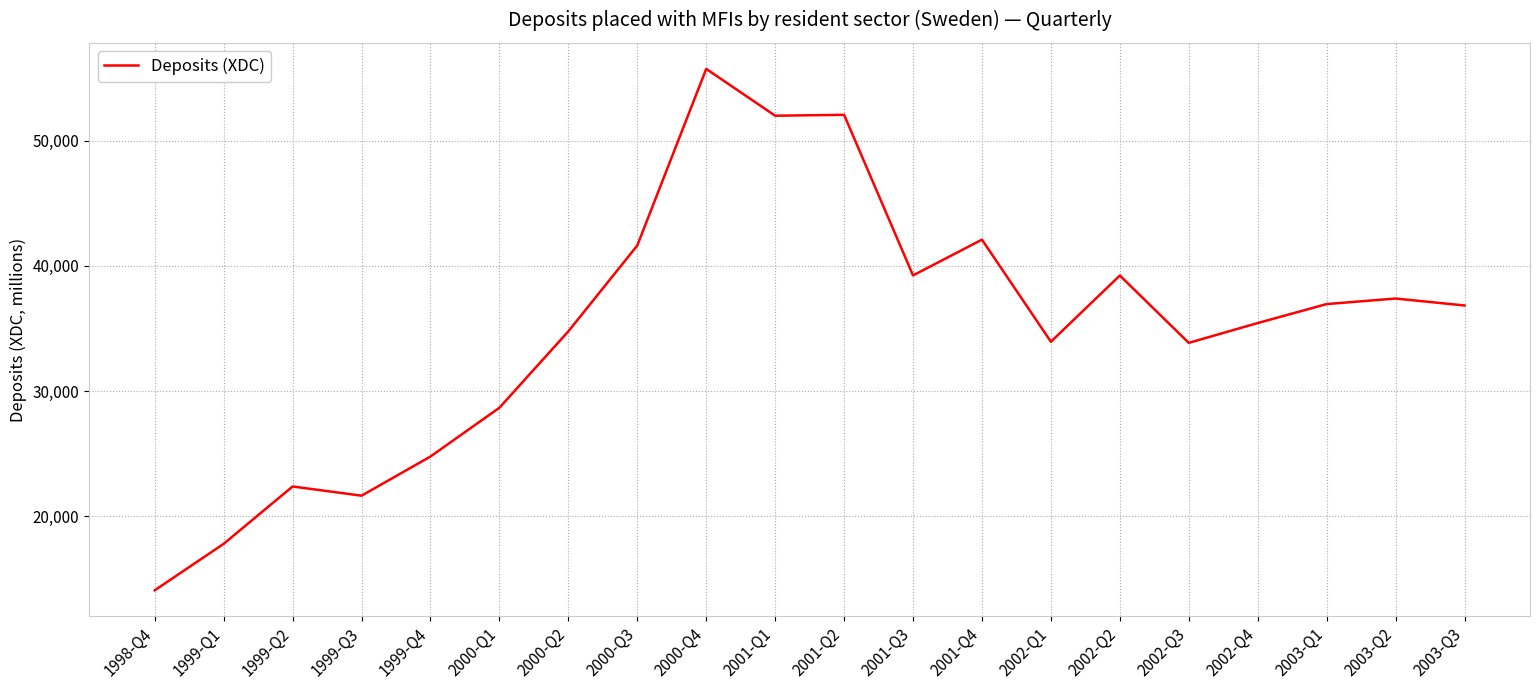

Which category has the lowest value across all series?

1998-Q4